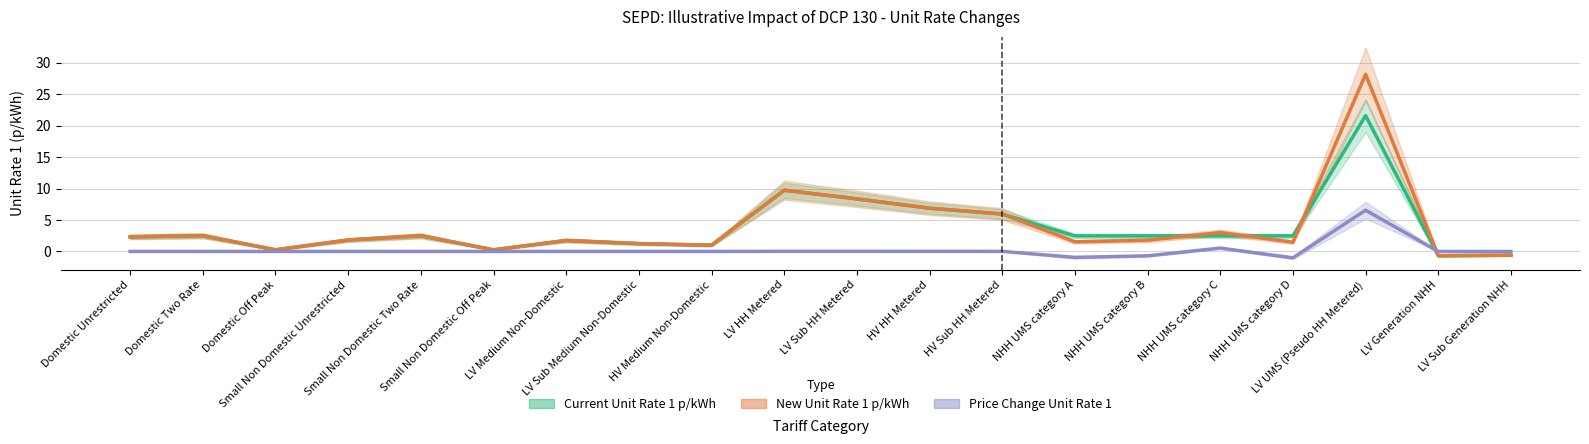

How many values in Current Unit Rate 1 p/kWh are above zero?

18